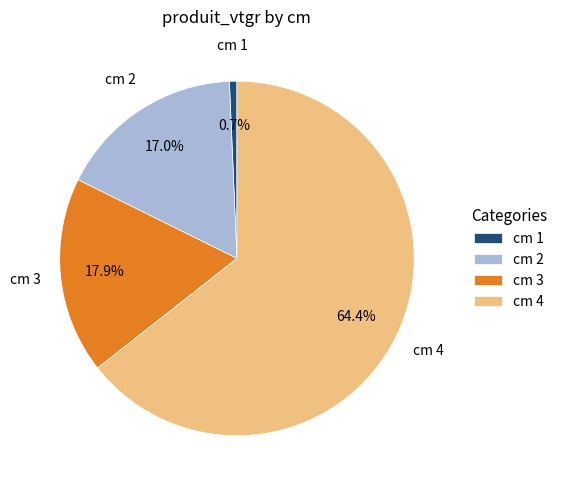

To the nearest percent, what is the combined percentage of cm 2 and cm 1?

18%